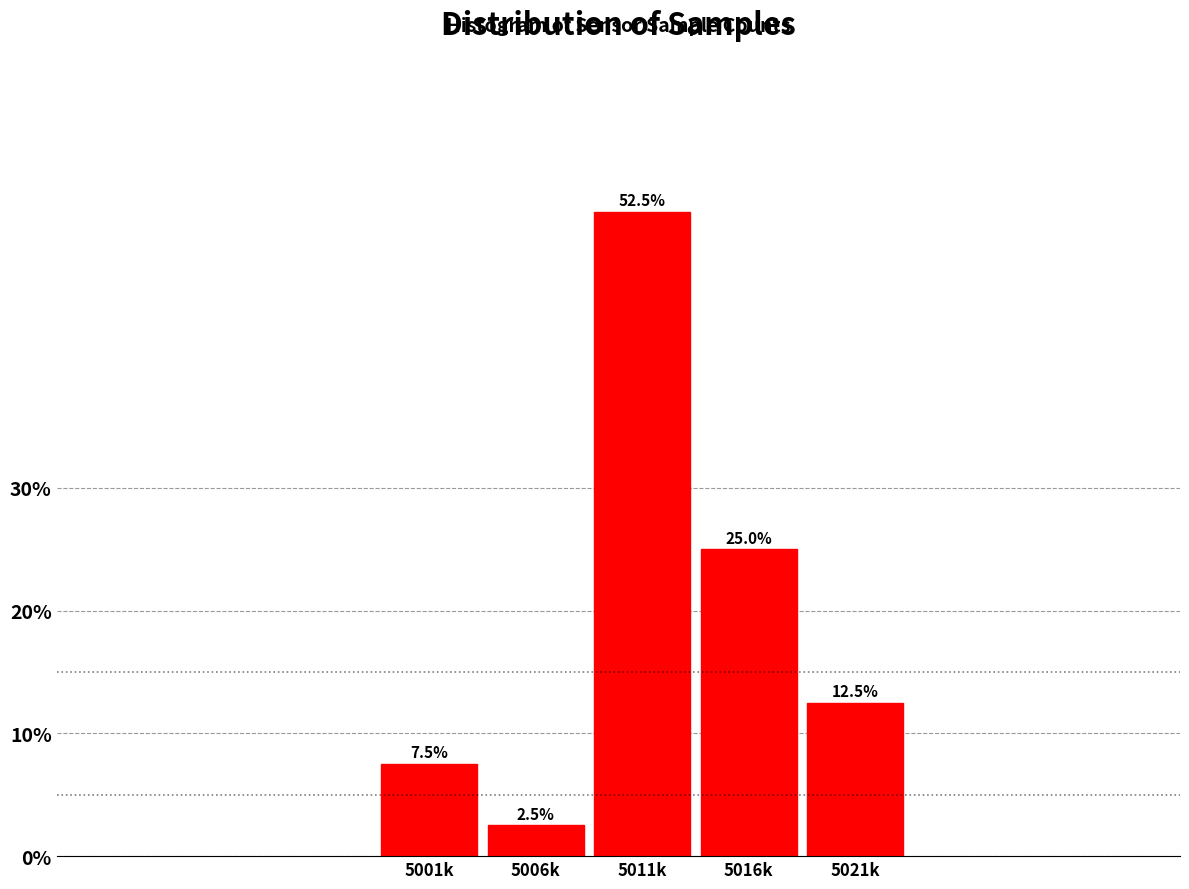

Reading left to right, extract all data points from this chart.

5001k=7.5	5006k=2.5	5011k=52.5	5016k=25.0	5021k=12.5